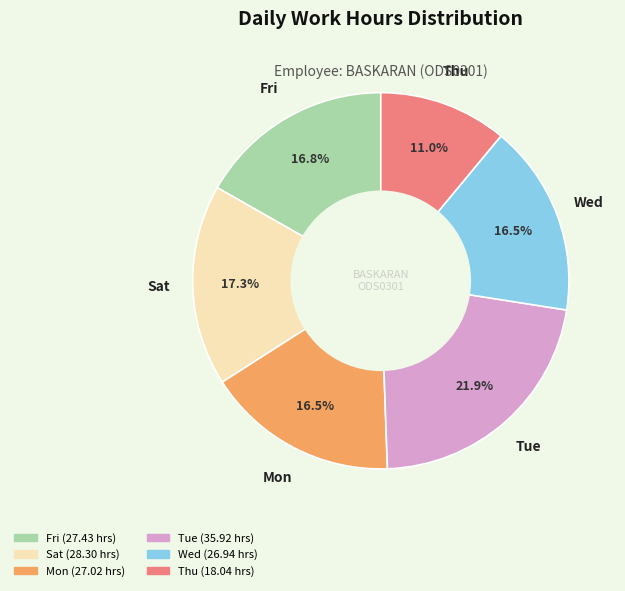

Is there a majority slice in this chart?

No